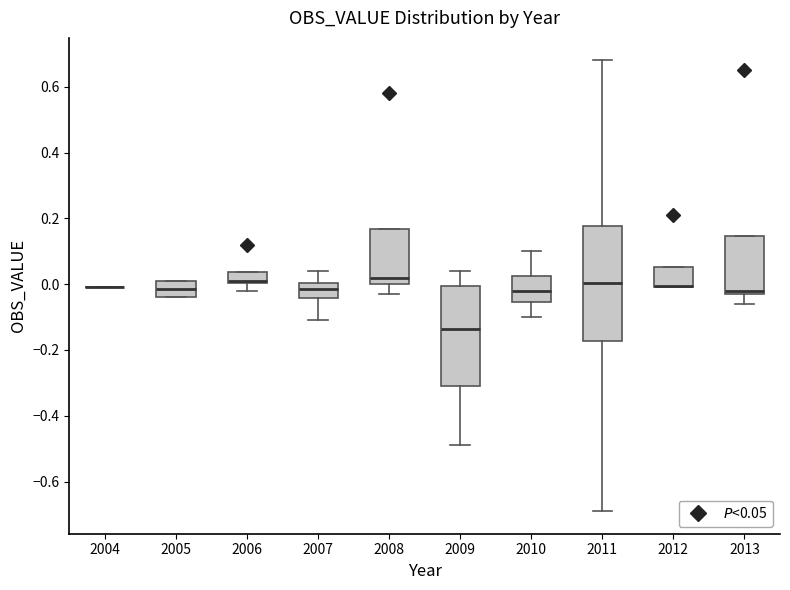

Where is the upper edge of the box at x = 2013 on the y-axis? The values are not printed on the chart, so give them approximately, as read against the axis.

0.14